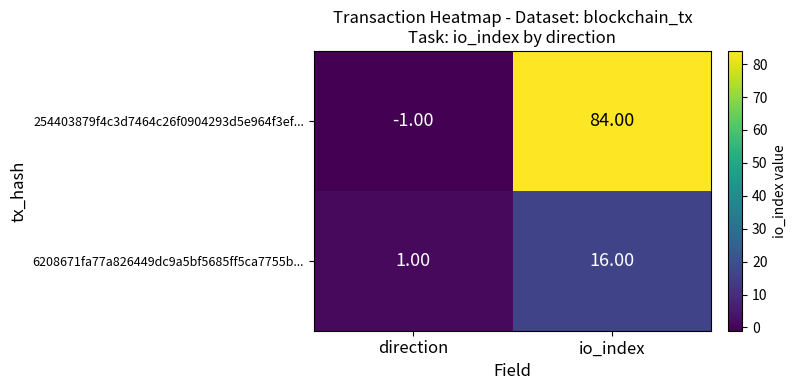

How many values in the 254403879f4c3d7464c26f0904293d5e964f3ef... series are below 84?

1